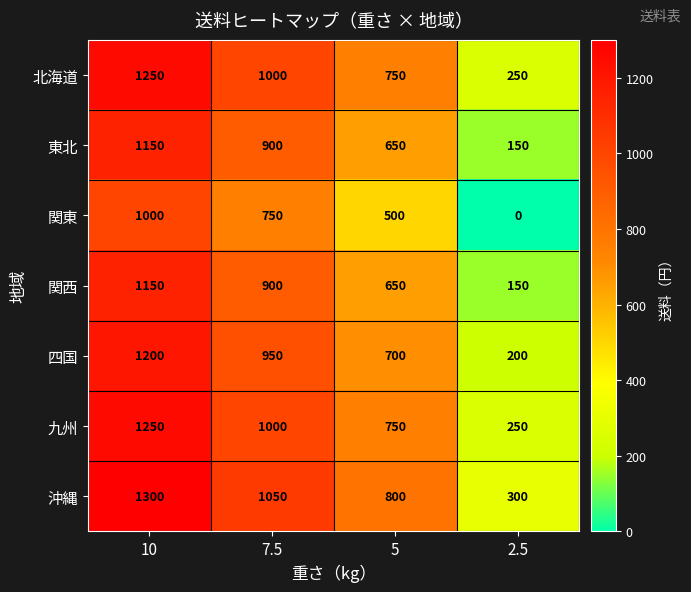

What is the spread (max minus min) of values at 2.5?

300